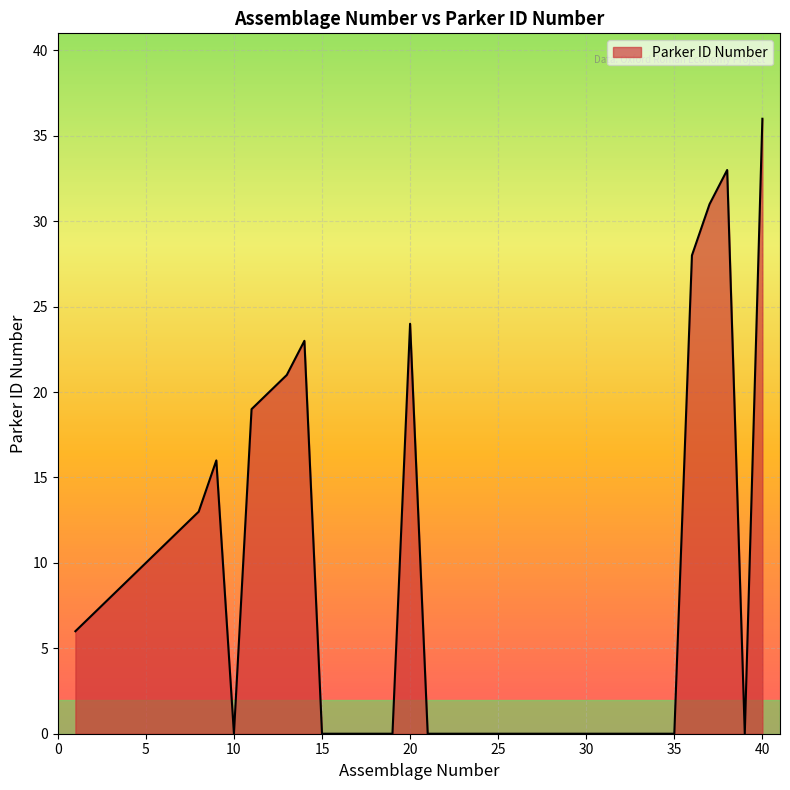

What is the maximum value shown in the chart?

36